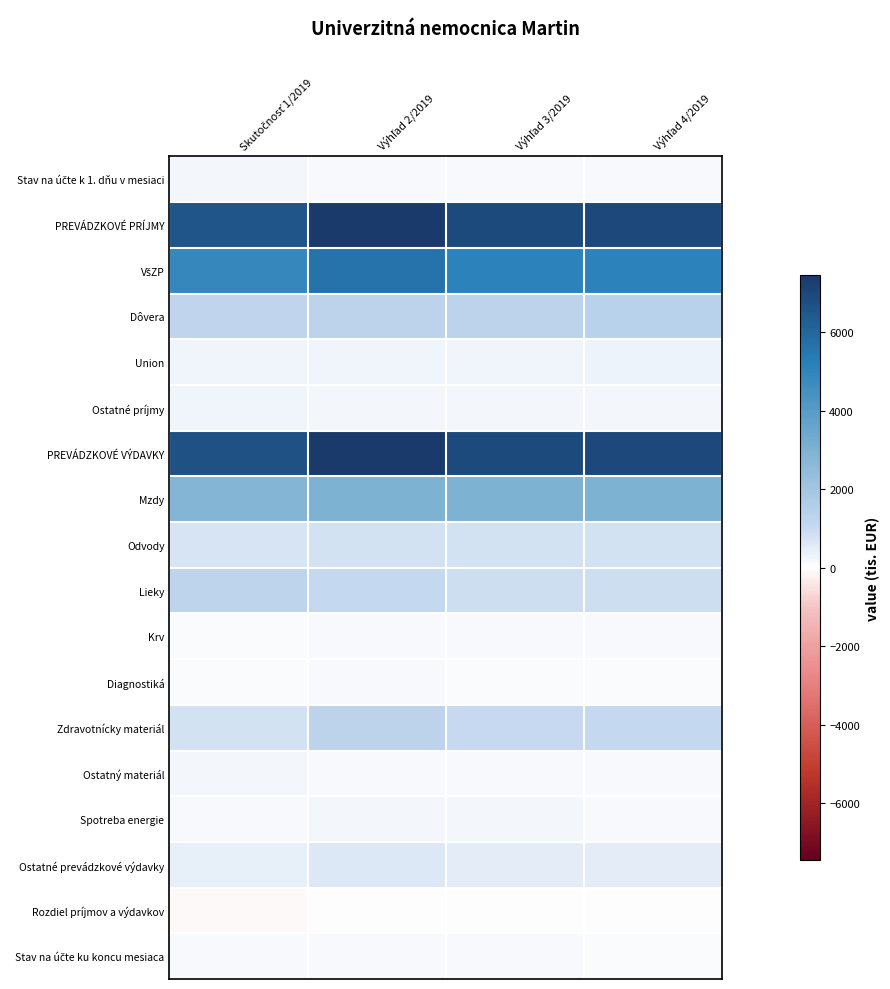

Rank the series by their maximum value, from lowest to highest.

Rozdiel príjmov a výdavkov, Diagnostiká, Krv, Stav na účte ku koncu mesiaca, Spotreba energie, Ostatný materiál, Stav na účte k 1. dňu v mesiaci, Ostatné príjmy, Union, Ostatné prevádzkové výdavky, Odvody, Lieky, Zdravotnícky materiál, Dôvera, Mzdy, VšZP, PREVÁDZKOVÉ PRÍJMY, PREVÁDZKOVÉ VÝDAVKY